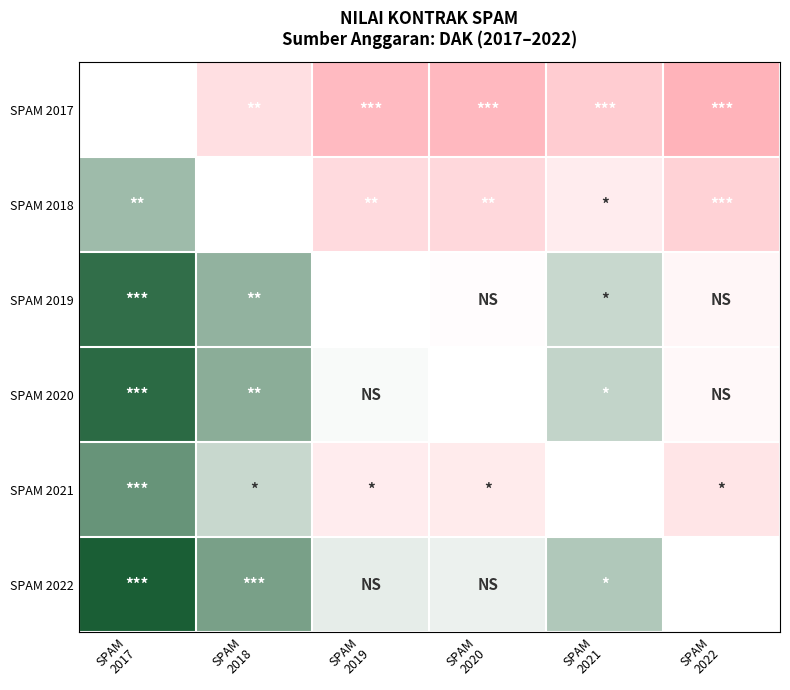

Is the value of SPAM 2018 at SPAM 2018 greater than the value of SPAM 2021 at SPAM 2022?

No